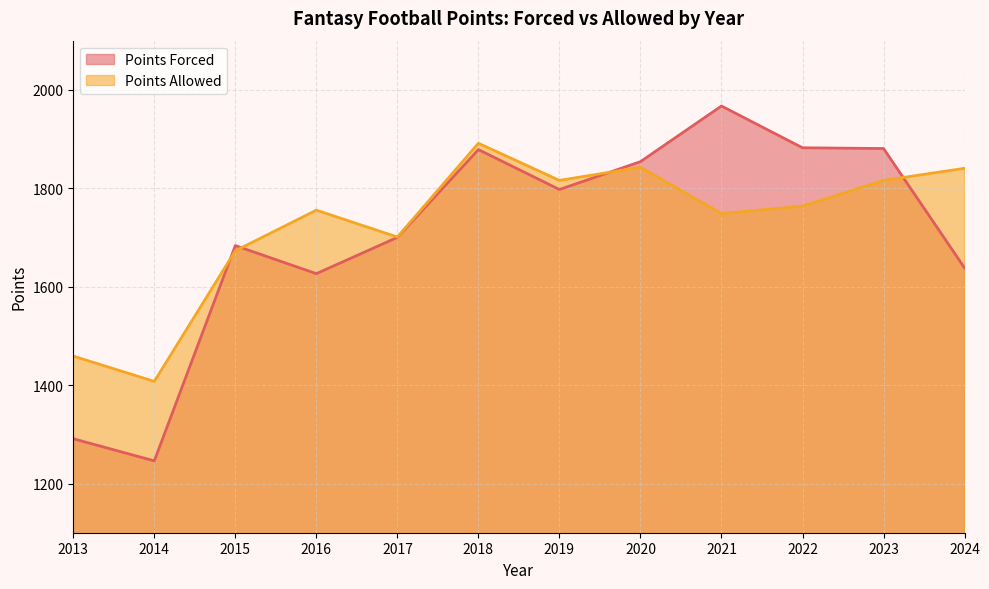

Does the chart have visible grid lines?

Yes